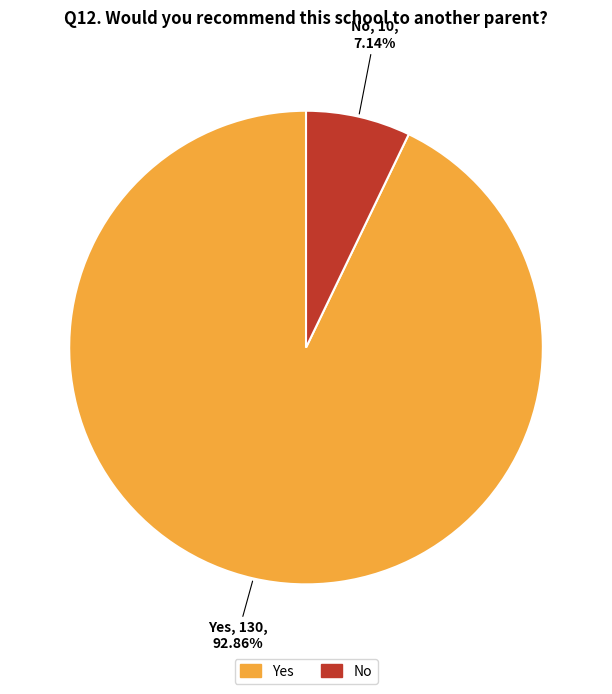

What is the total percentage of No and Yes?

100.0%